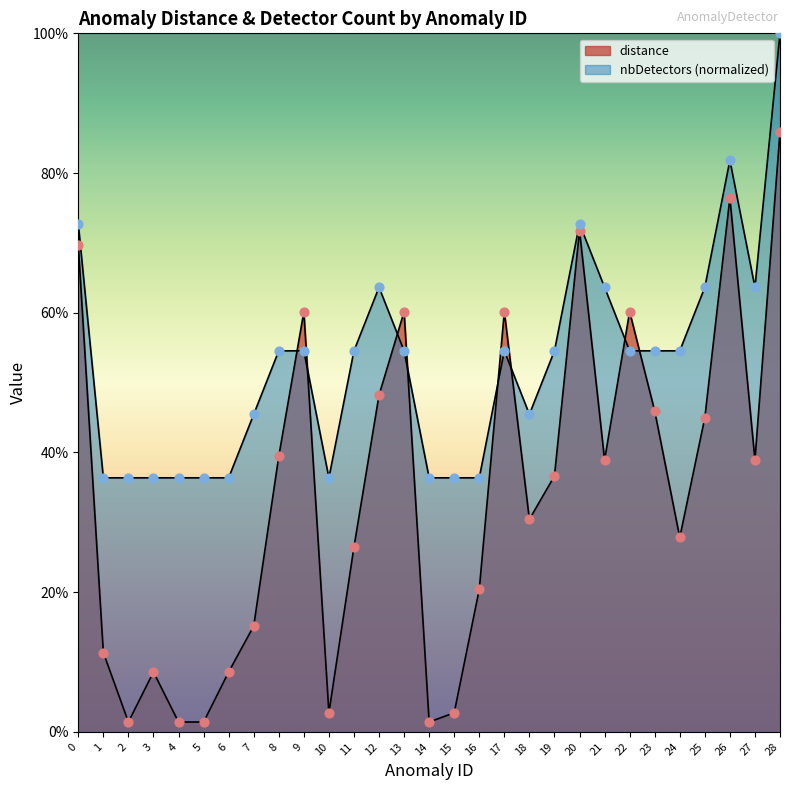

Is the value of nbDetectors at 4 greater than the value of distance at 2?

Yes